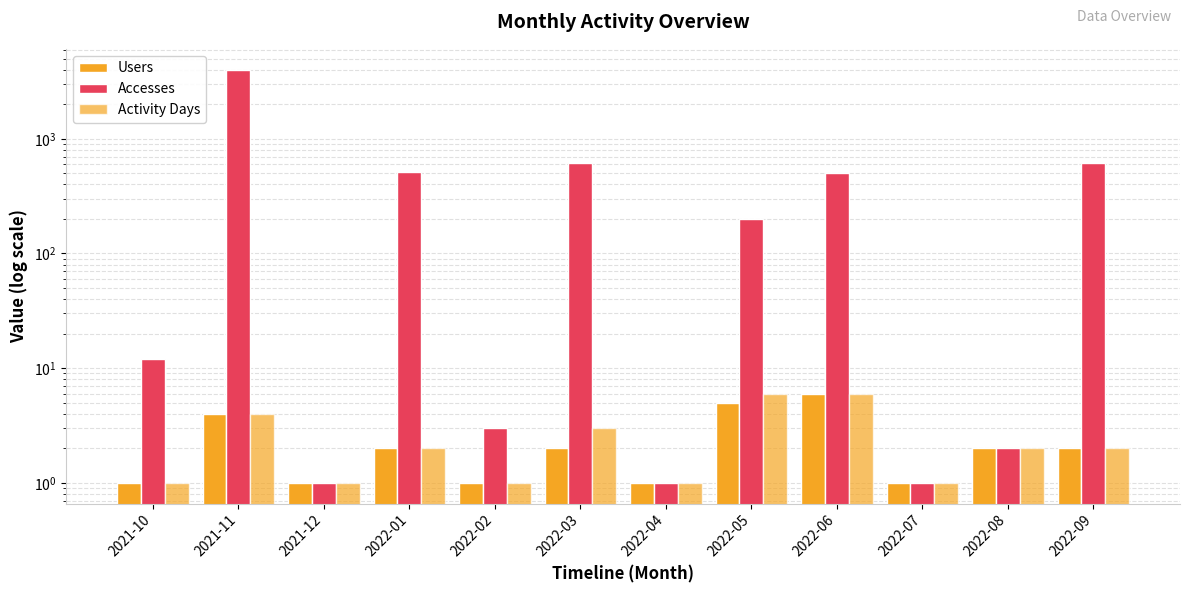

Which series has the largest range (max minus min)?

Accesses